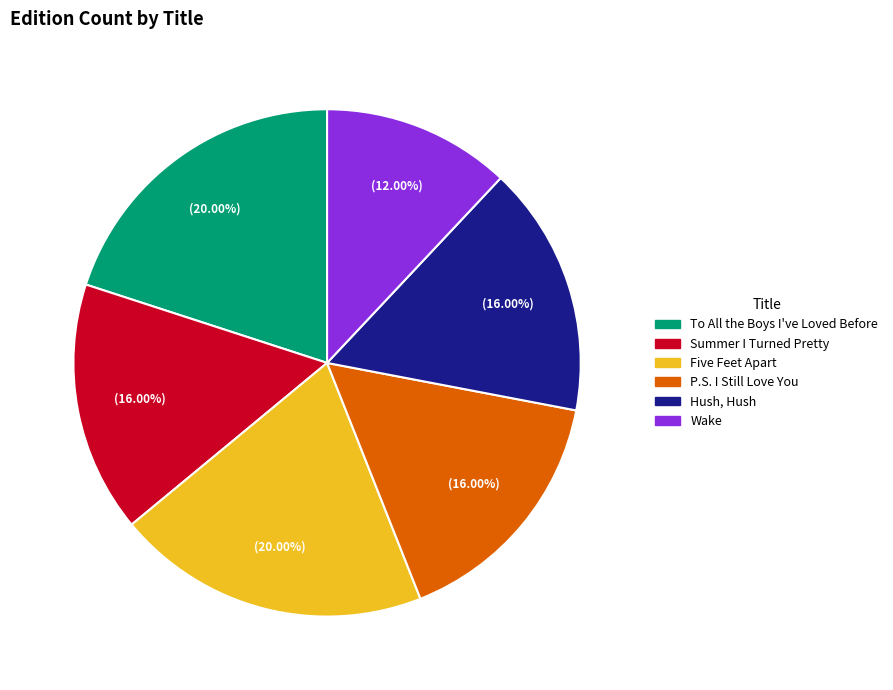

Which category has the smallest portion of the pie?

Wake